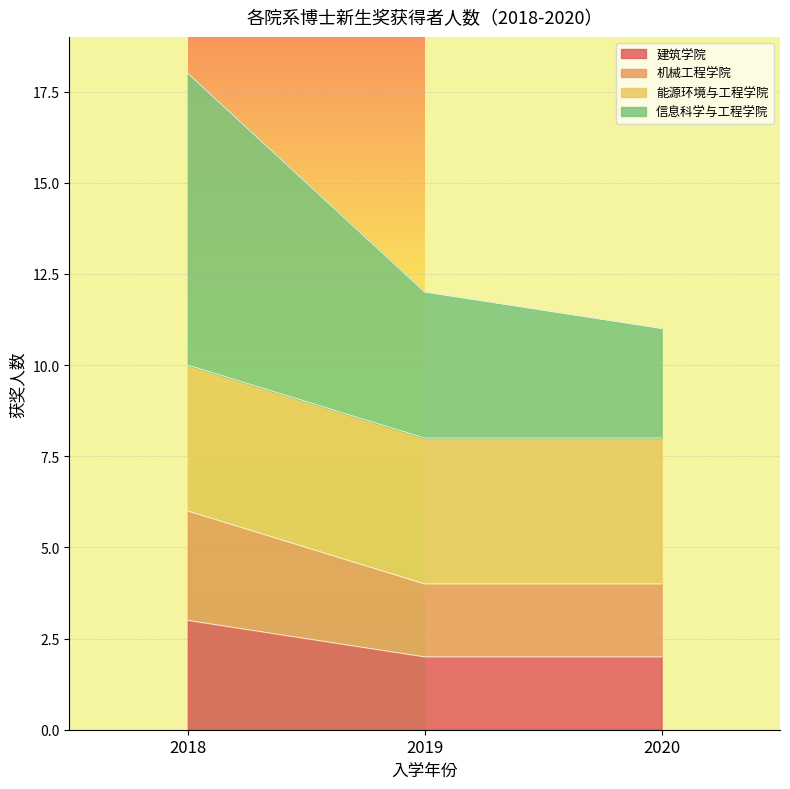

At how many categories does at least one series exceed 13?

1